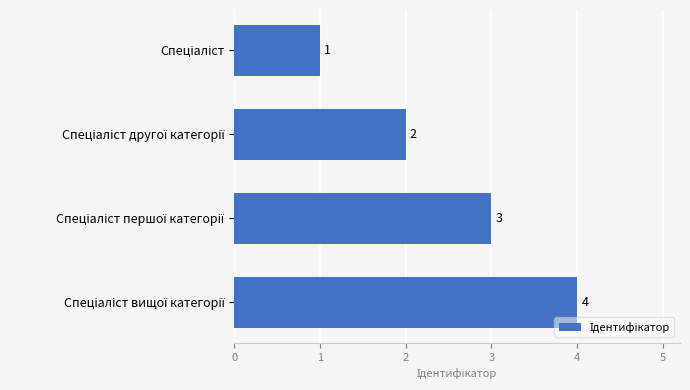

What is the value of the 2nd bar from the top?

2